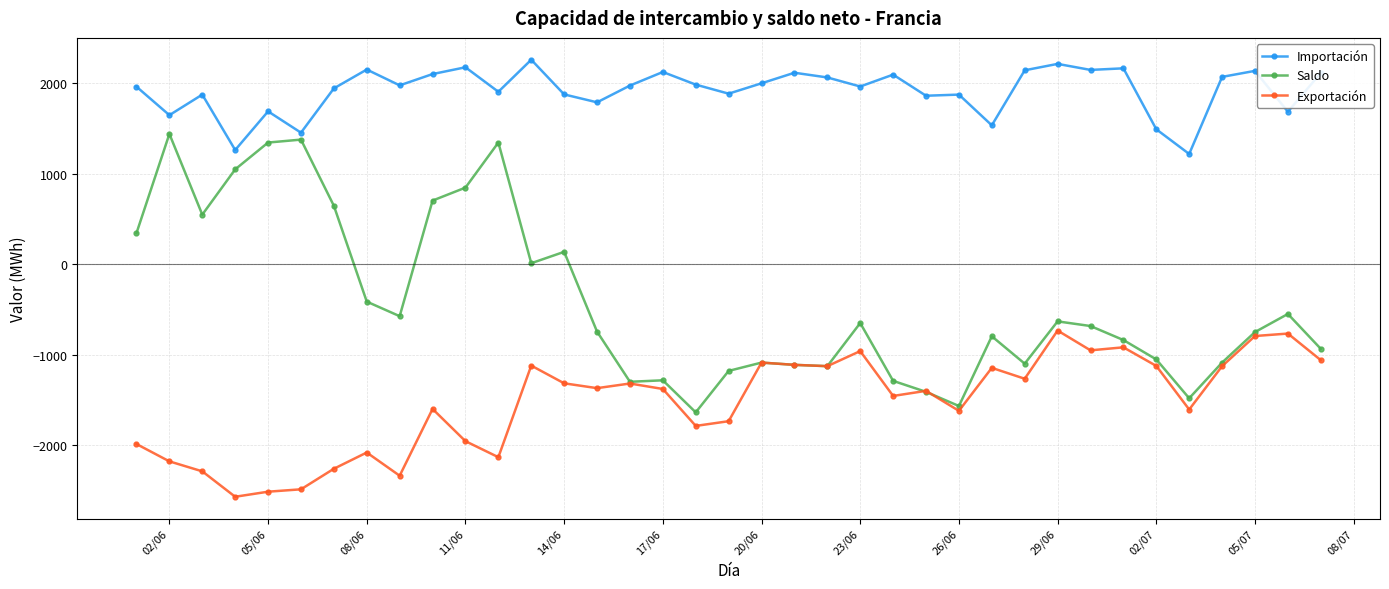

True or false: Importación and Exportación cross at least once.

False